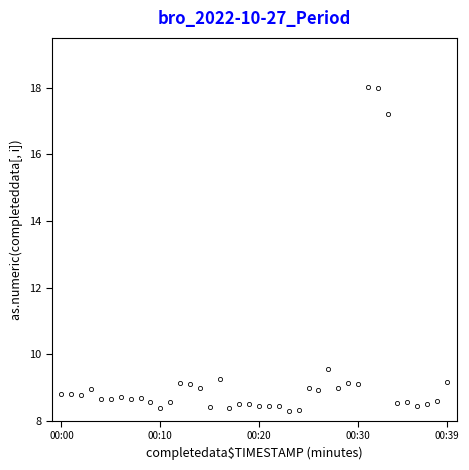

What is the difference between the maximum and minimum values?

9.7